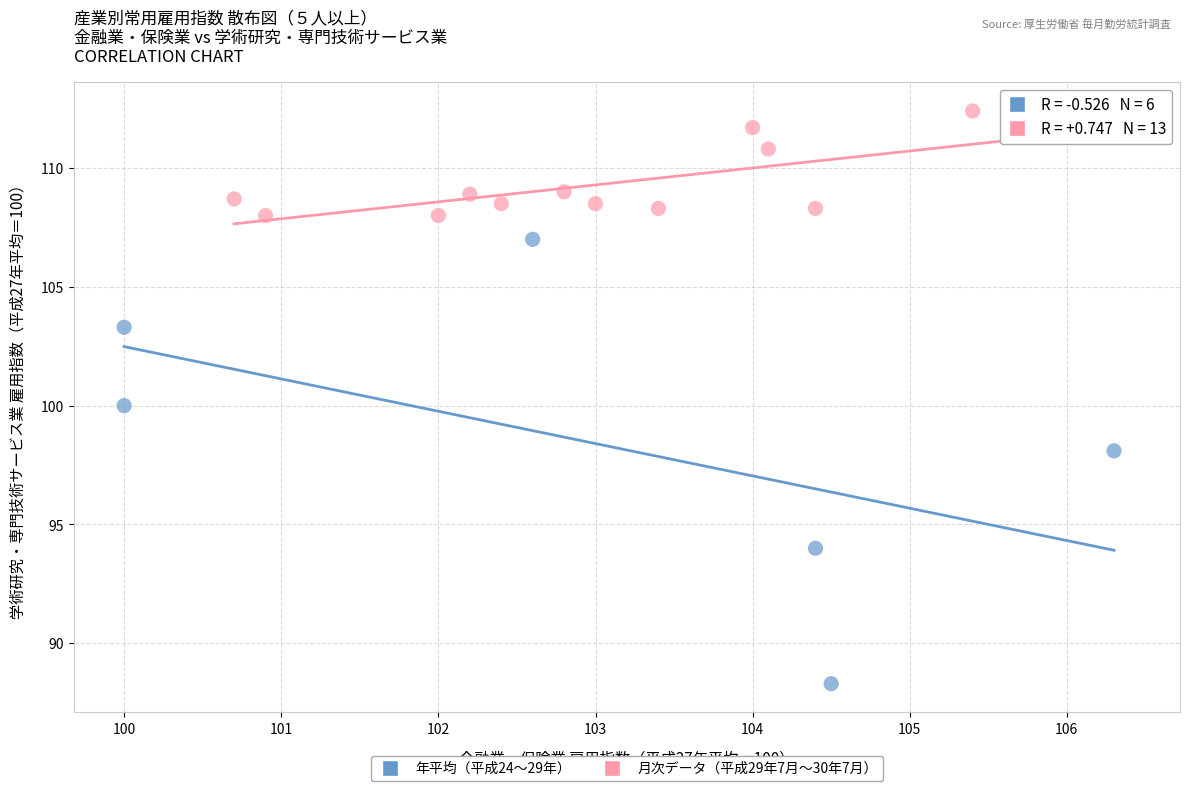

Which series has the widest spread of Y values?

年平均（平成24〜29年）